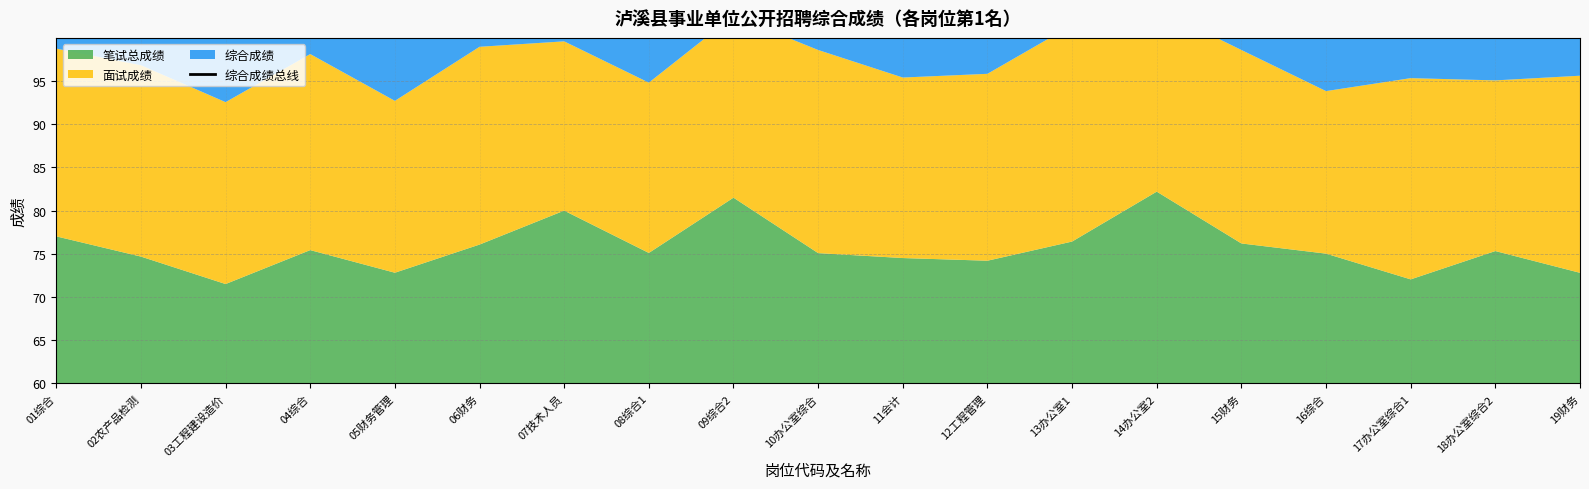

What is the minimum value shown in the chart?

47.9